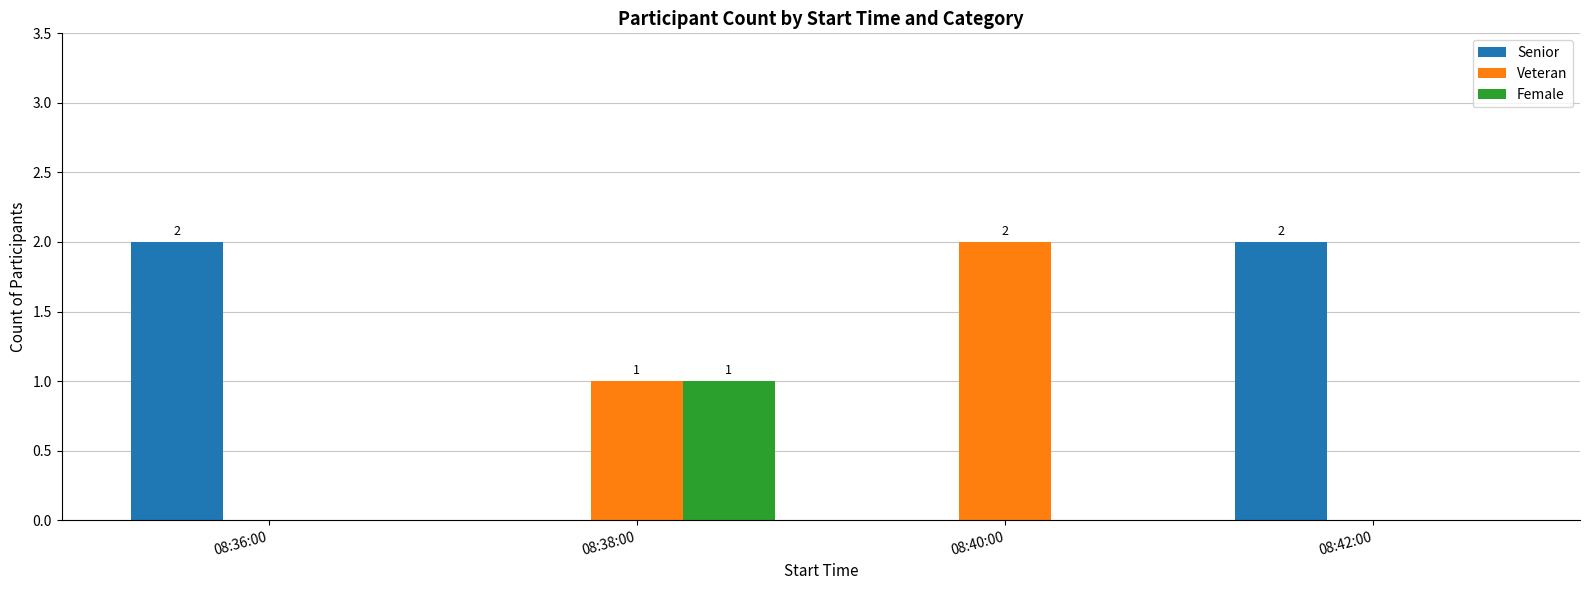

How many categories are shown in the chart?

4